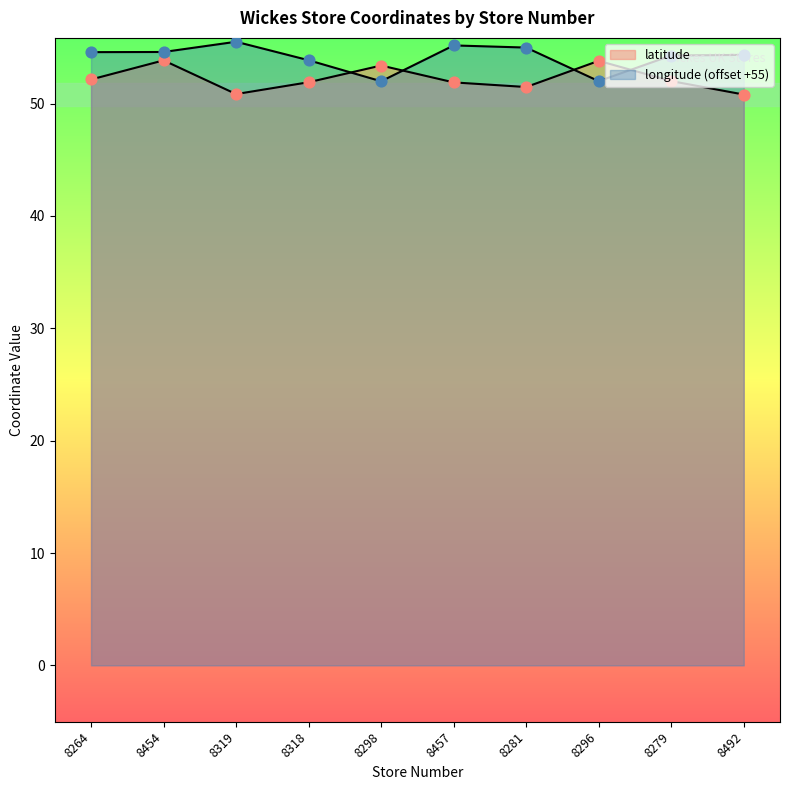

Which series has the largest Y range (max minus min)?

longitude